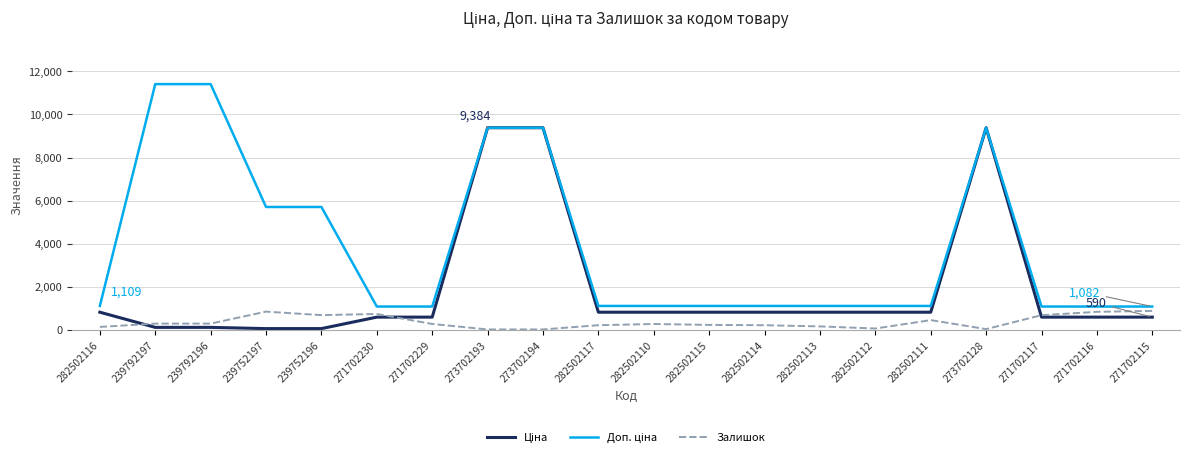

Is it true that Залишок equals 880.0 at 271702115?

True